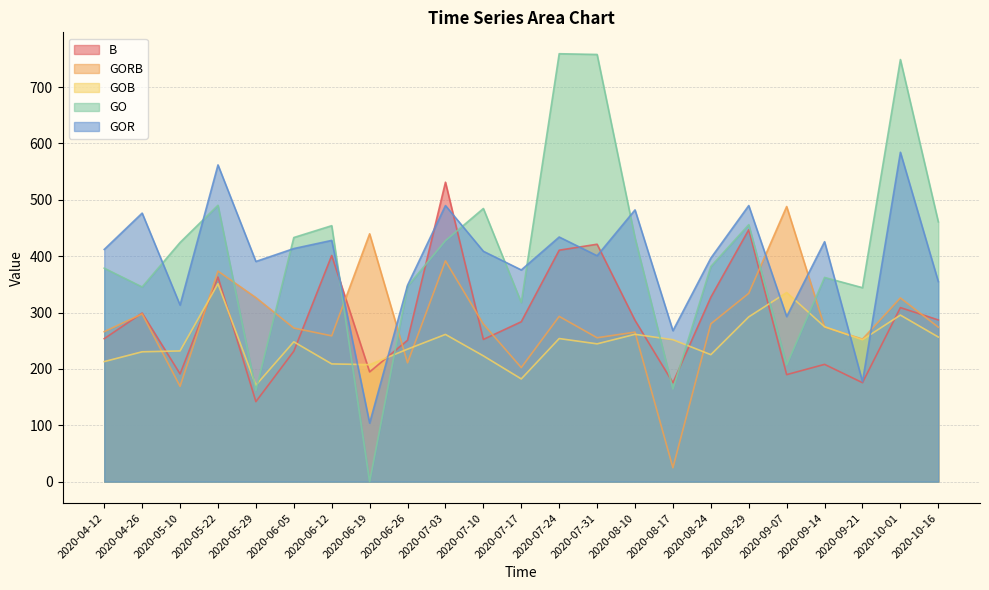

Which series has the largest total across all categories?

GO